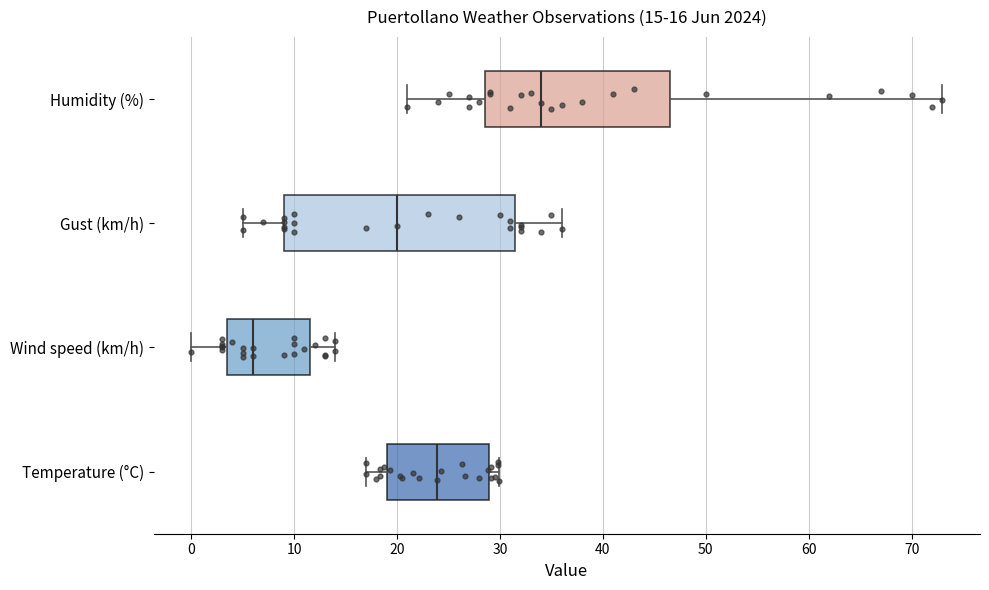

Which box's median line is the furthest to the left?

Wind speed (km/h)